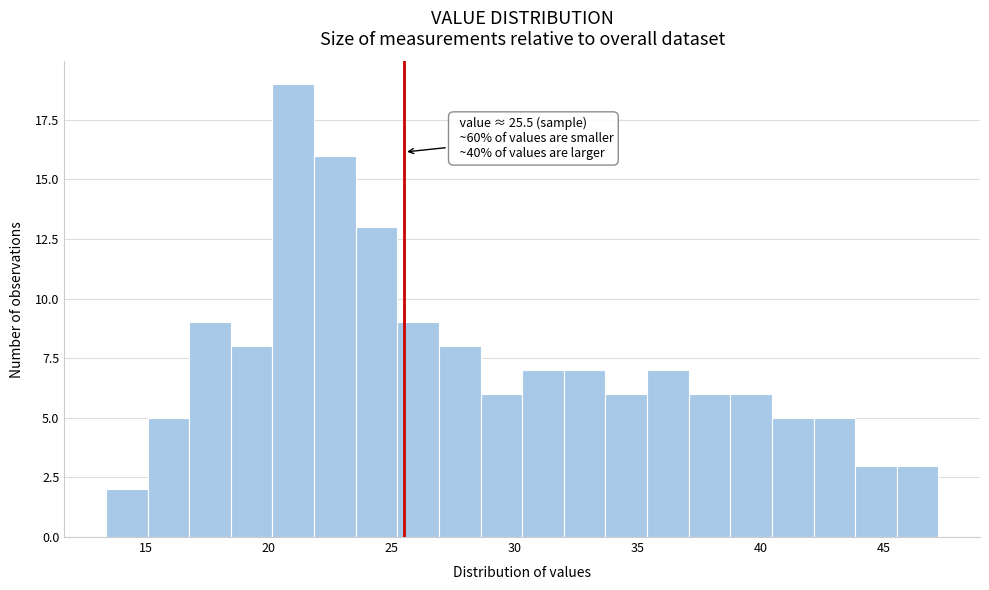

Read against the x-axis, roughly where is the centre of the tallest bar?

21.0